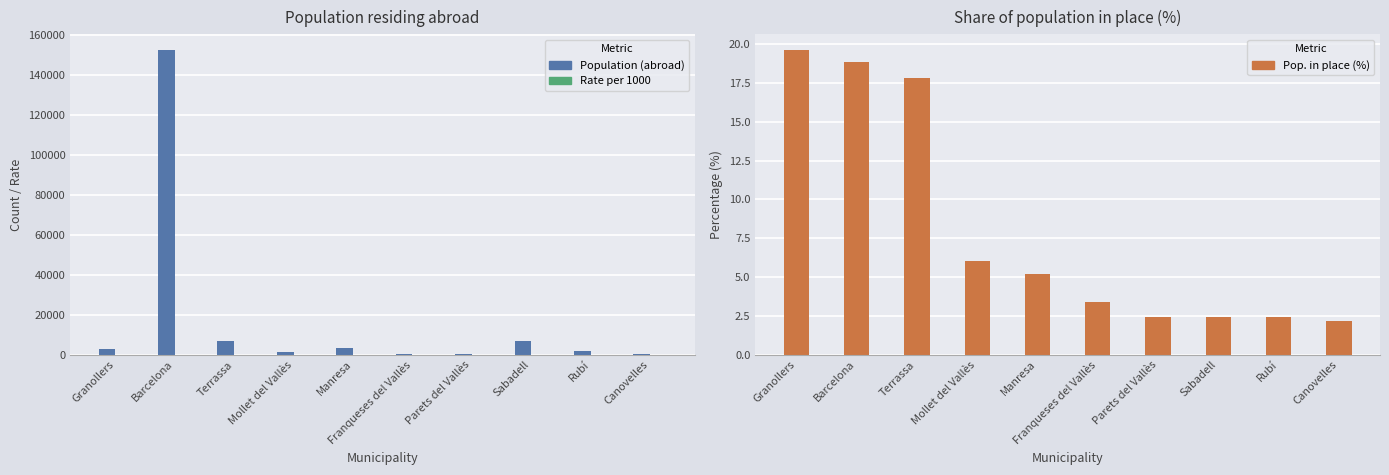

How many groups of bars are there?

10